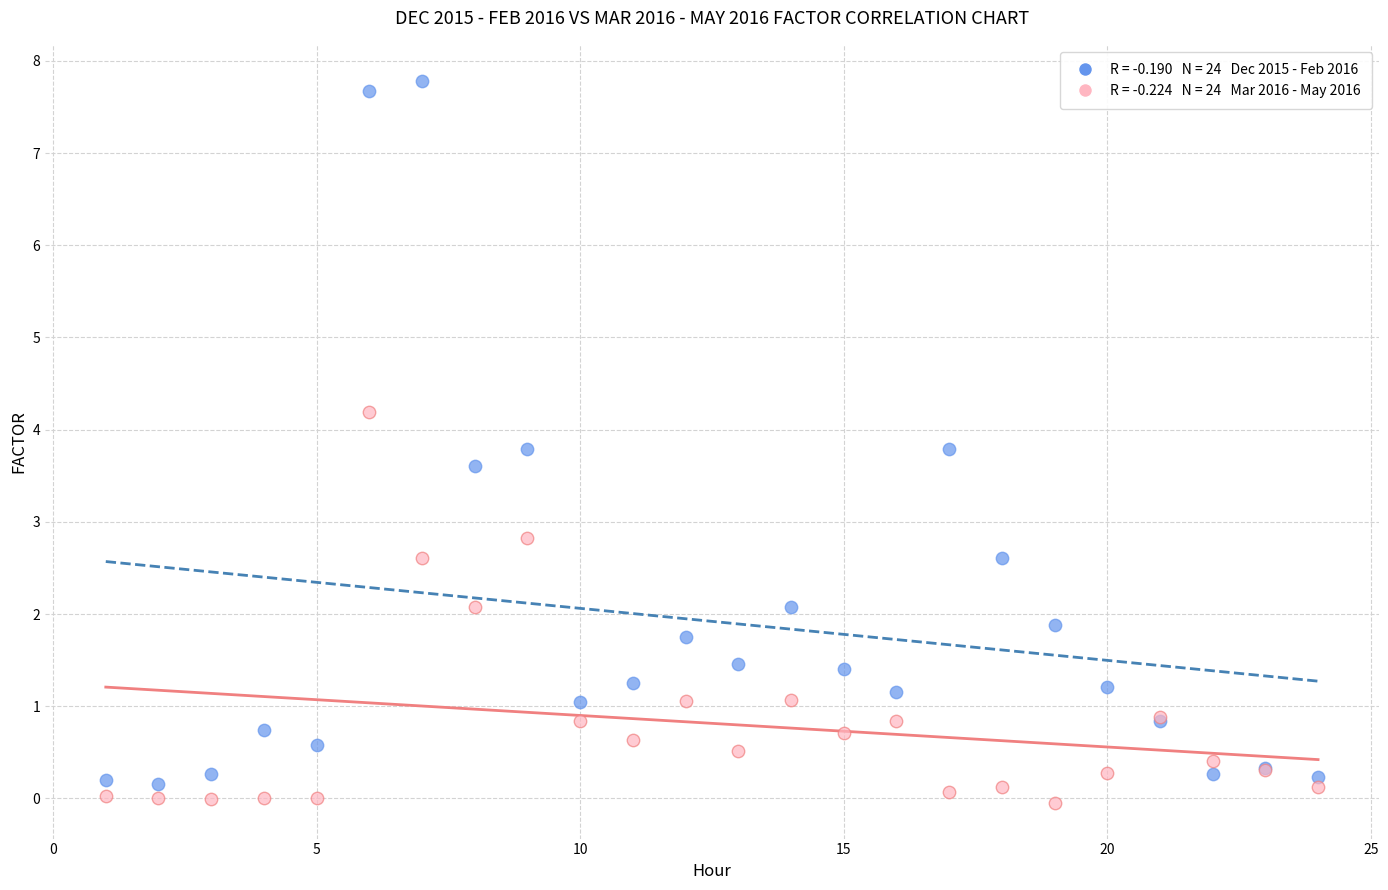

Across all series, what Y value is closest to 3?

2.8